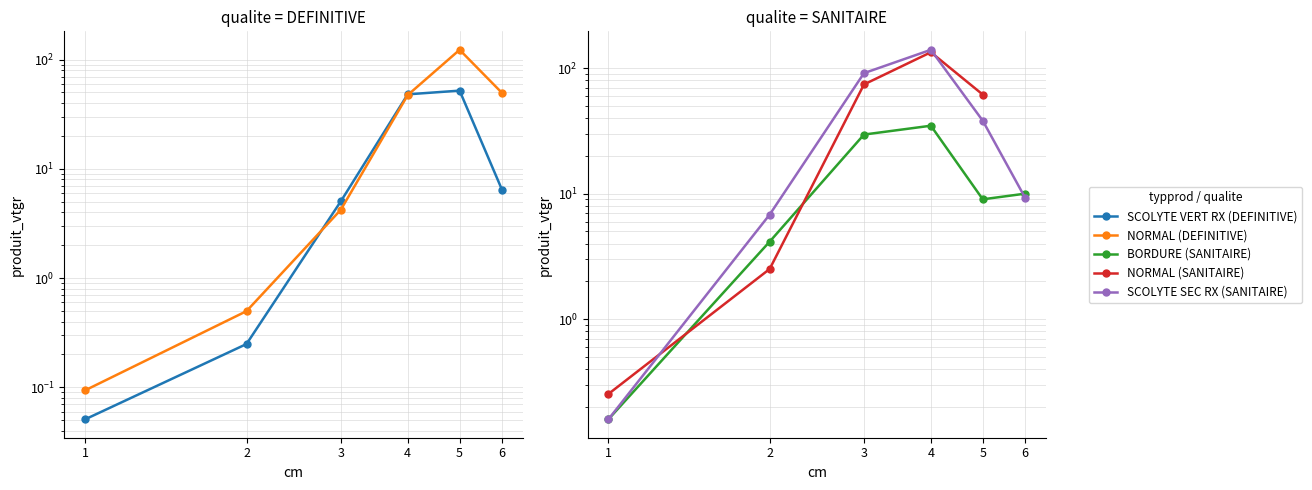

At which category is the sum across all series the highest?

4